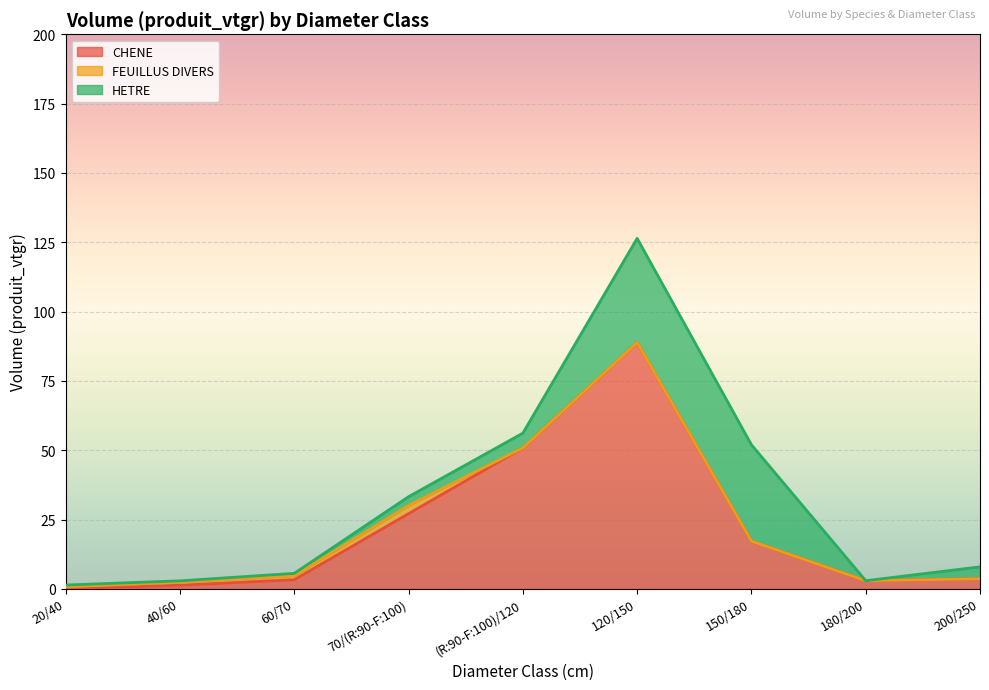

How many lines are shown in the chart?

3